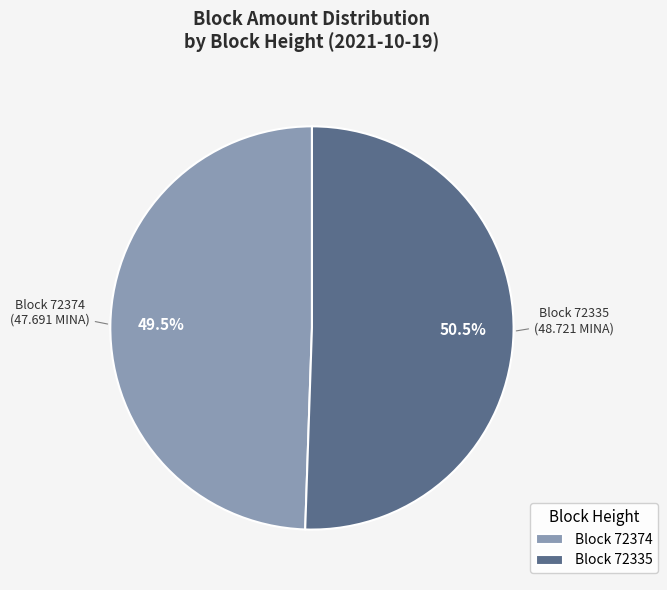

Count the number of slices in the pie.

2